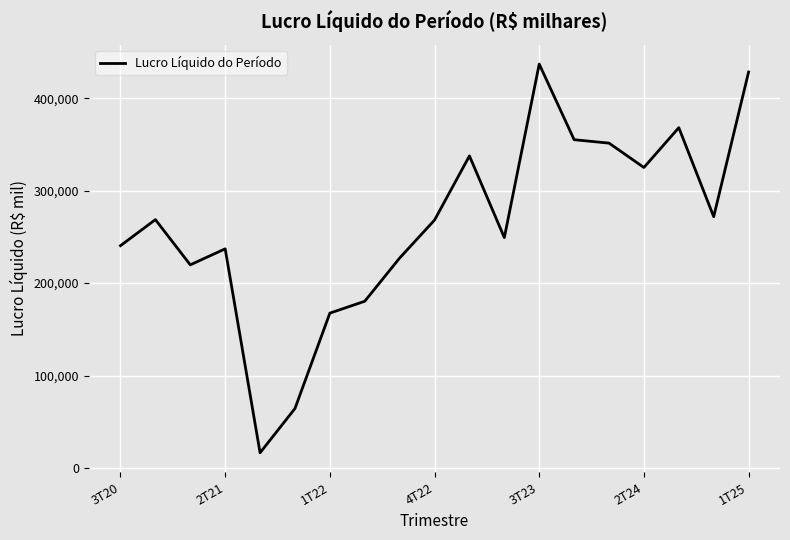

What is the maximum value shown in the chart?

437114